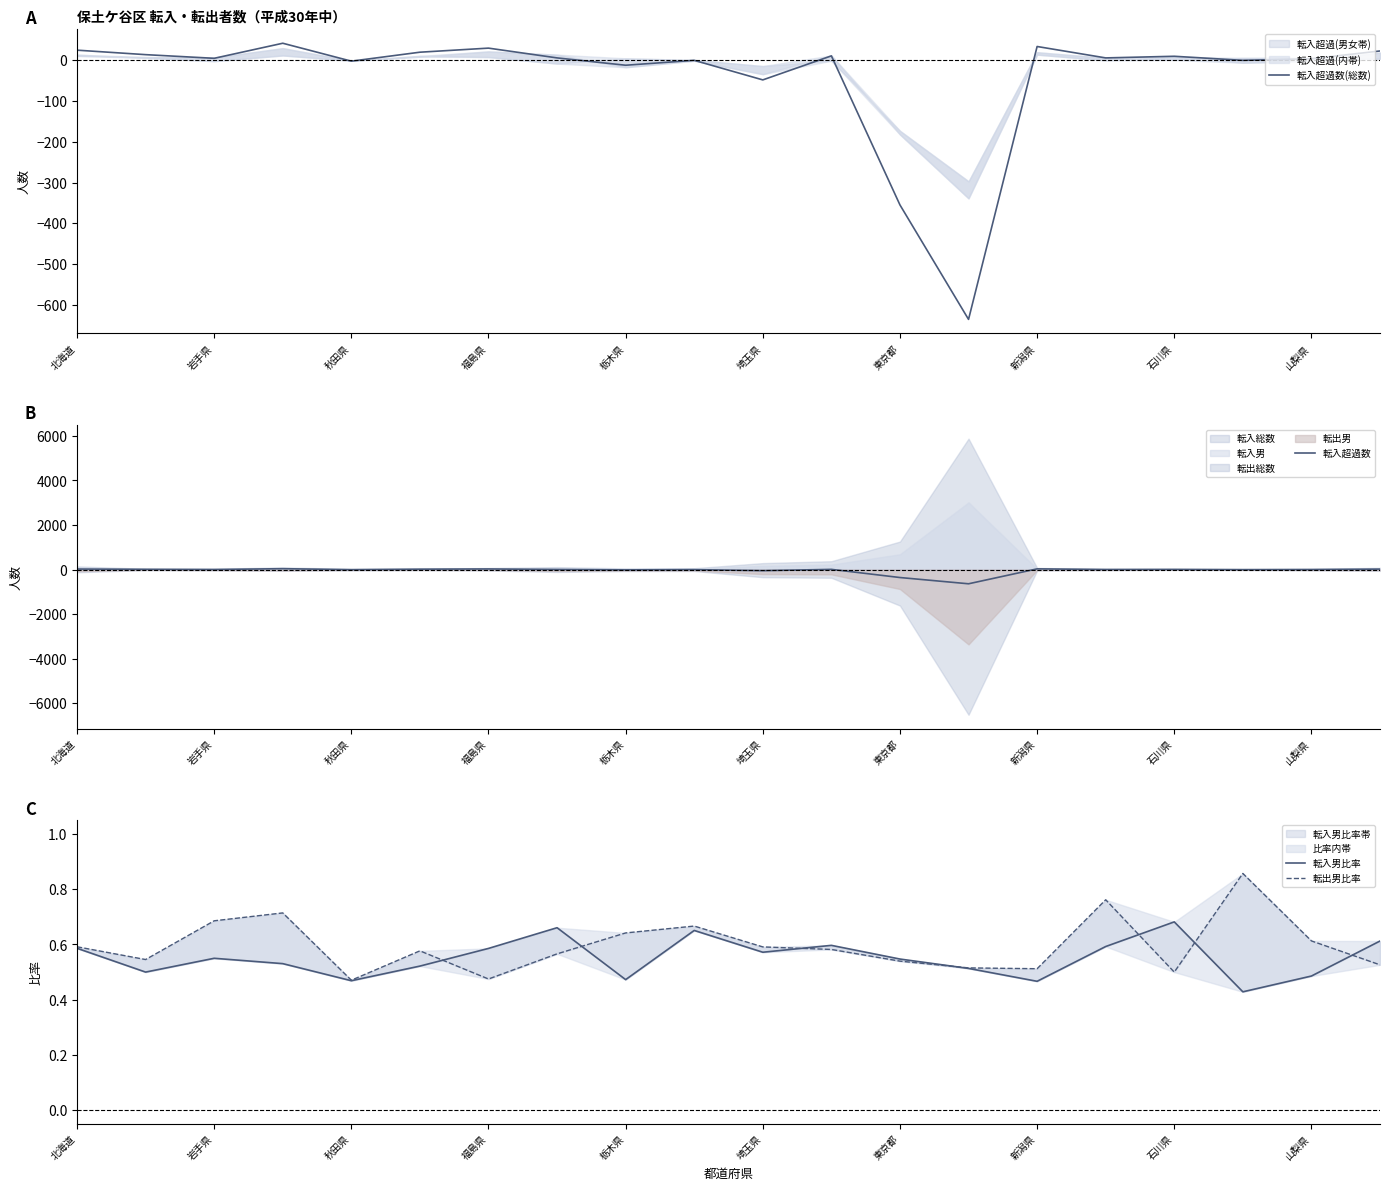

At which label is 転入超過数(総数) closest to -297?

東京都